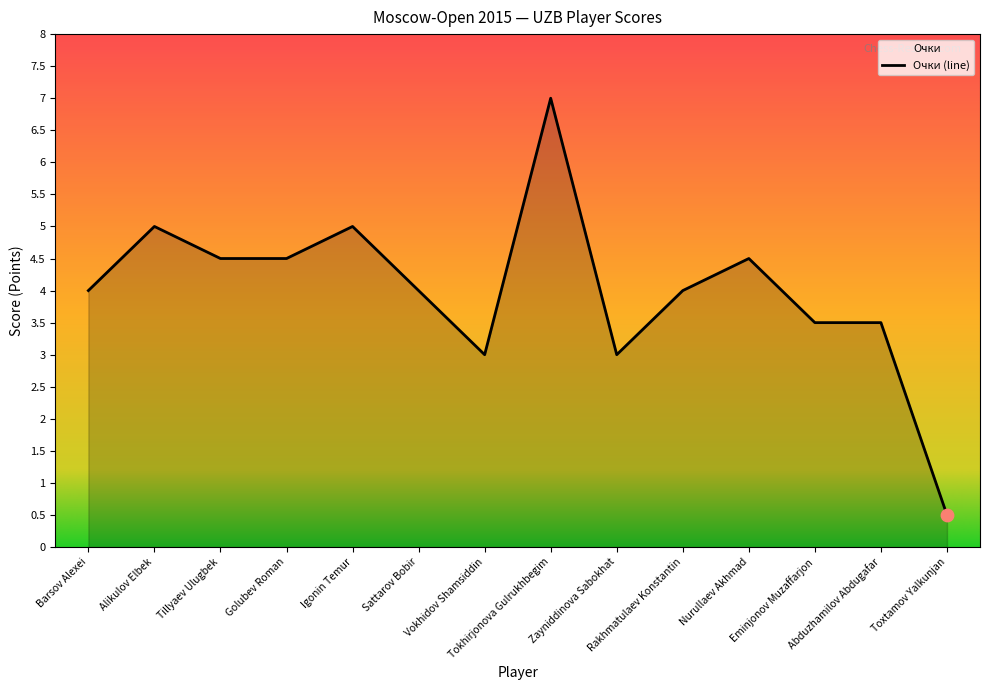

What is the change in value from Alikulov Elbek to Rakhmatulaev Konstantin?

-1.0